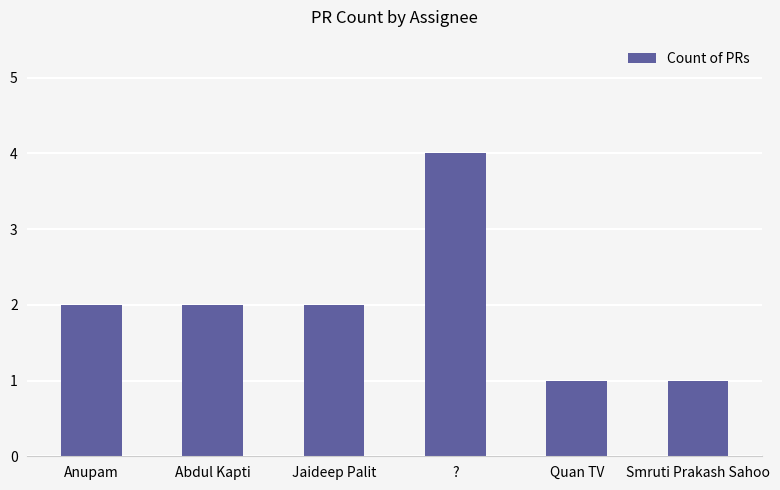

What is the greatest value displayed?

4